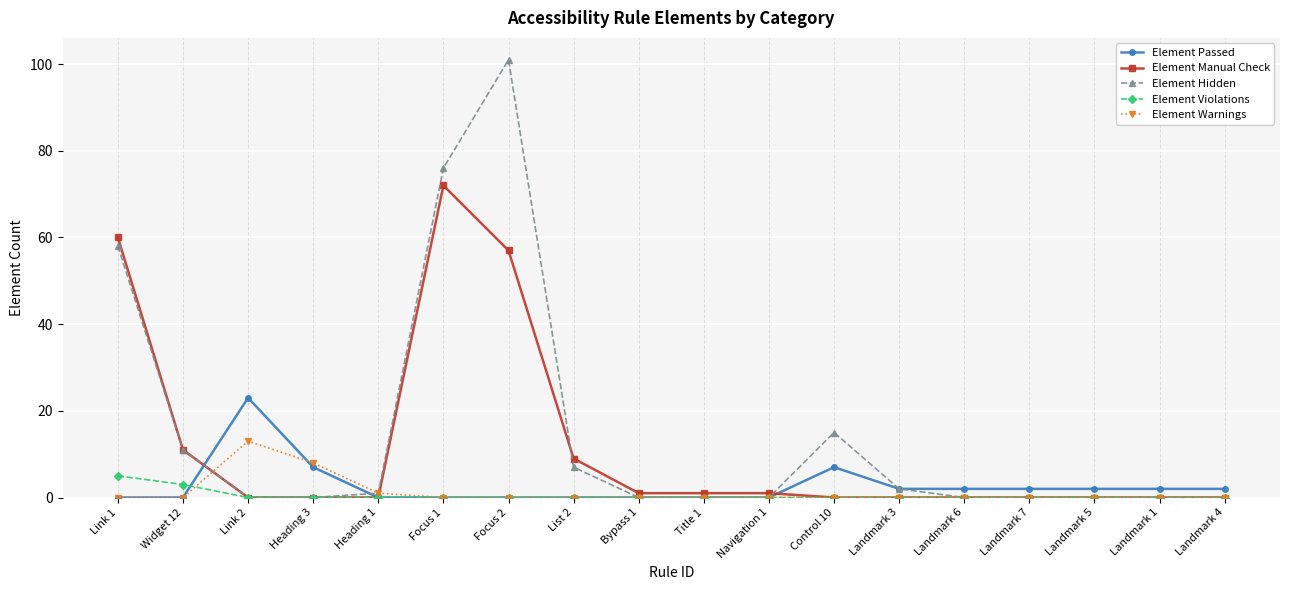

What is the difference between the maximum and minimum values in the Element Manual Check series?

72